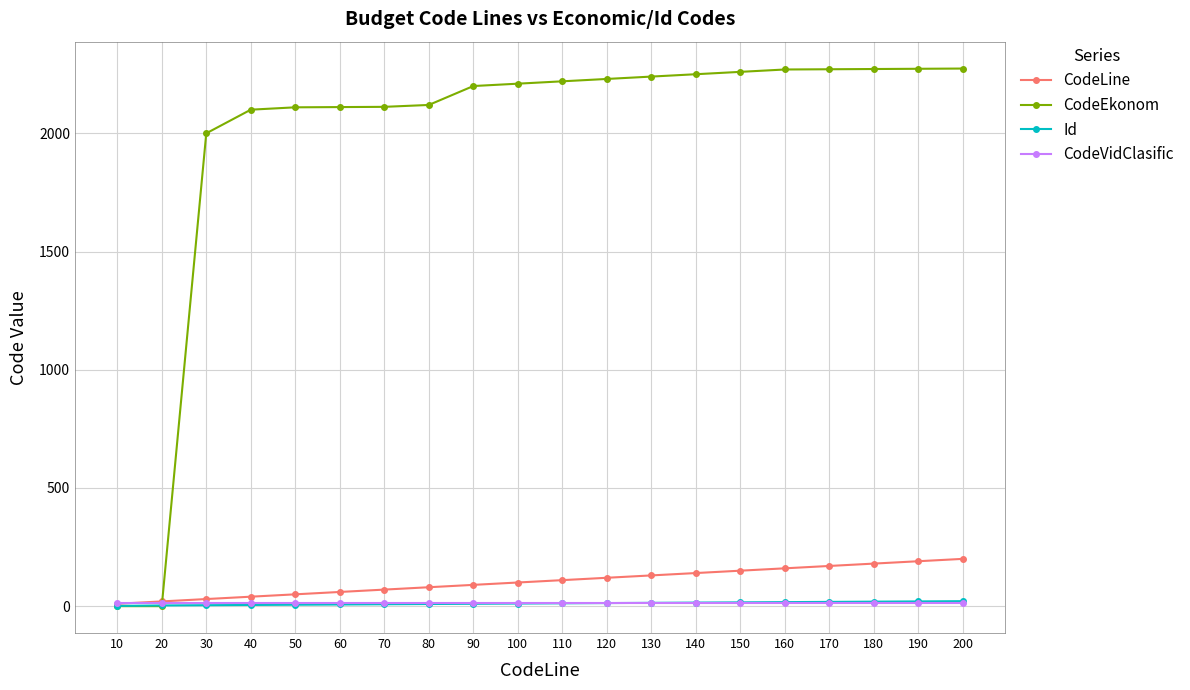

Which series ends up on top after the final intersection of CodeEkonom and CodeLine?

CodeEkonom